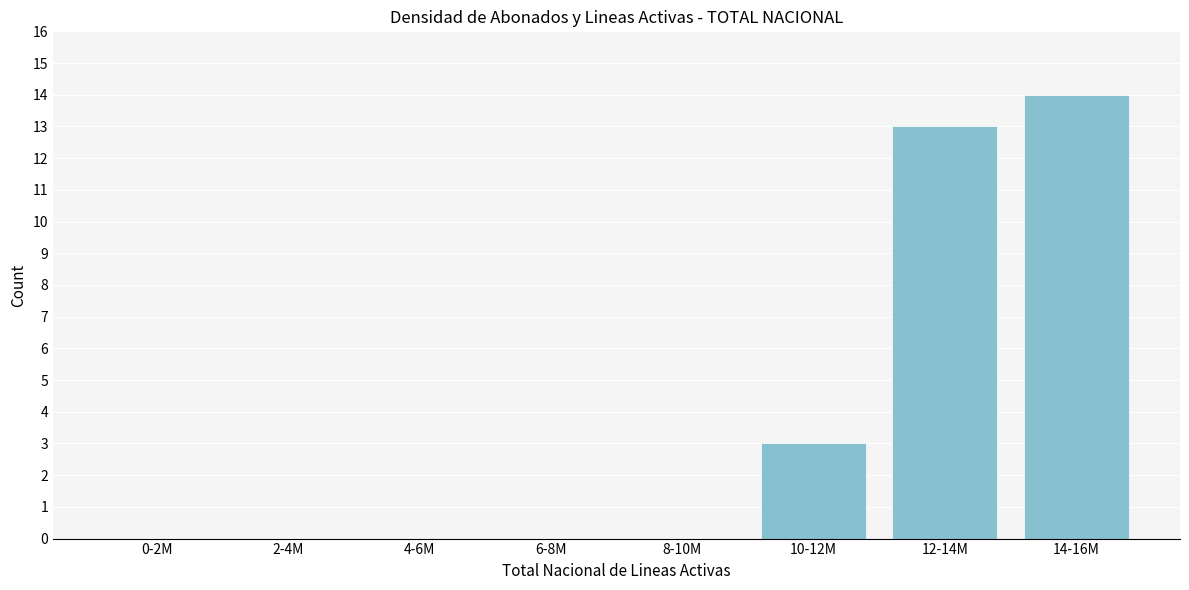

Reading left to right, what are all the values shown in this chart?

0-2M=0	2-4M=0	4-6M=0	6-8M=0	8-10M=0	10-12M=3	12-14M=13	14-16M=14